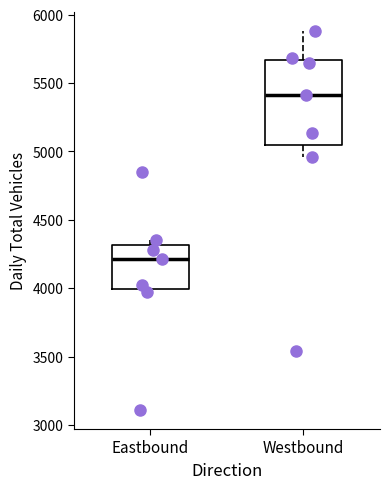

Which box has the lowest median line?

Eastbound